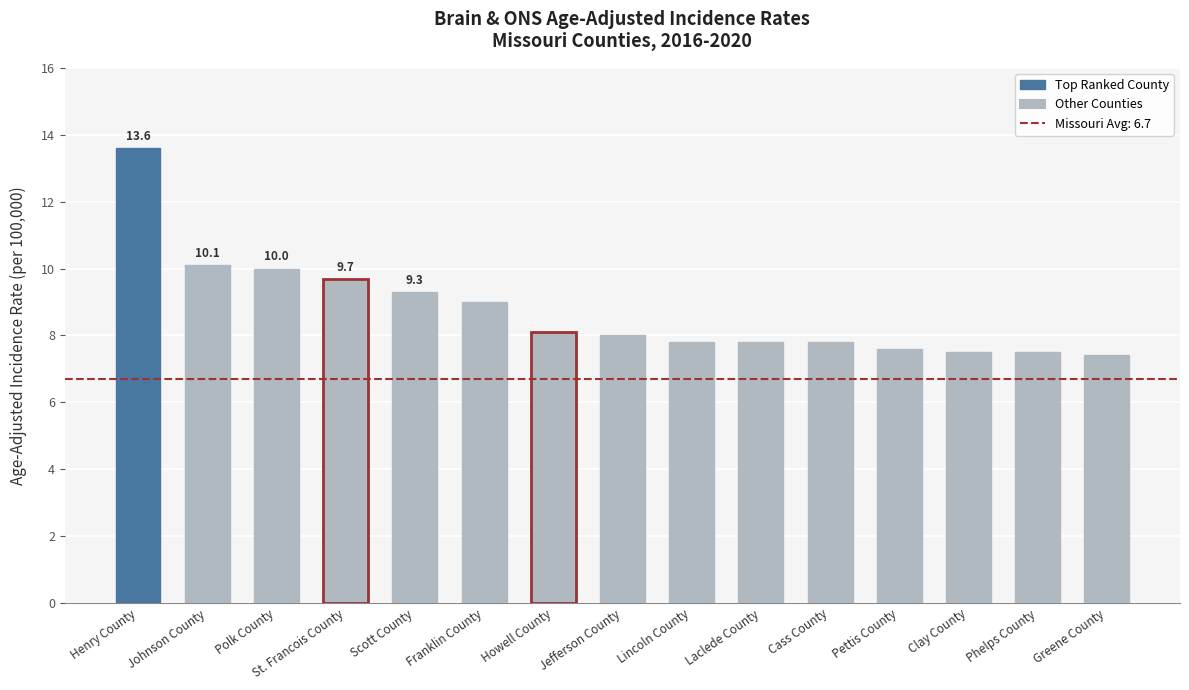

True or false: the data shows 10.1 at Johnson County.

True